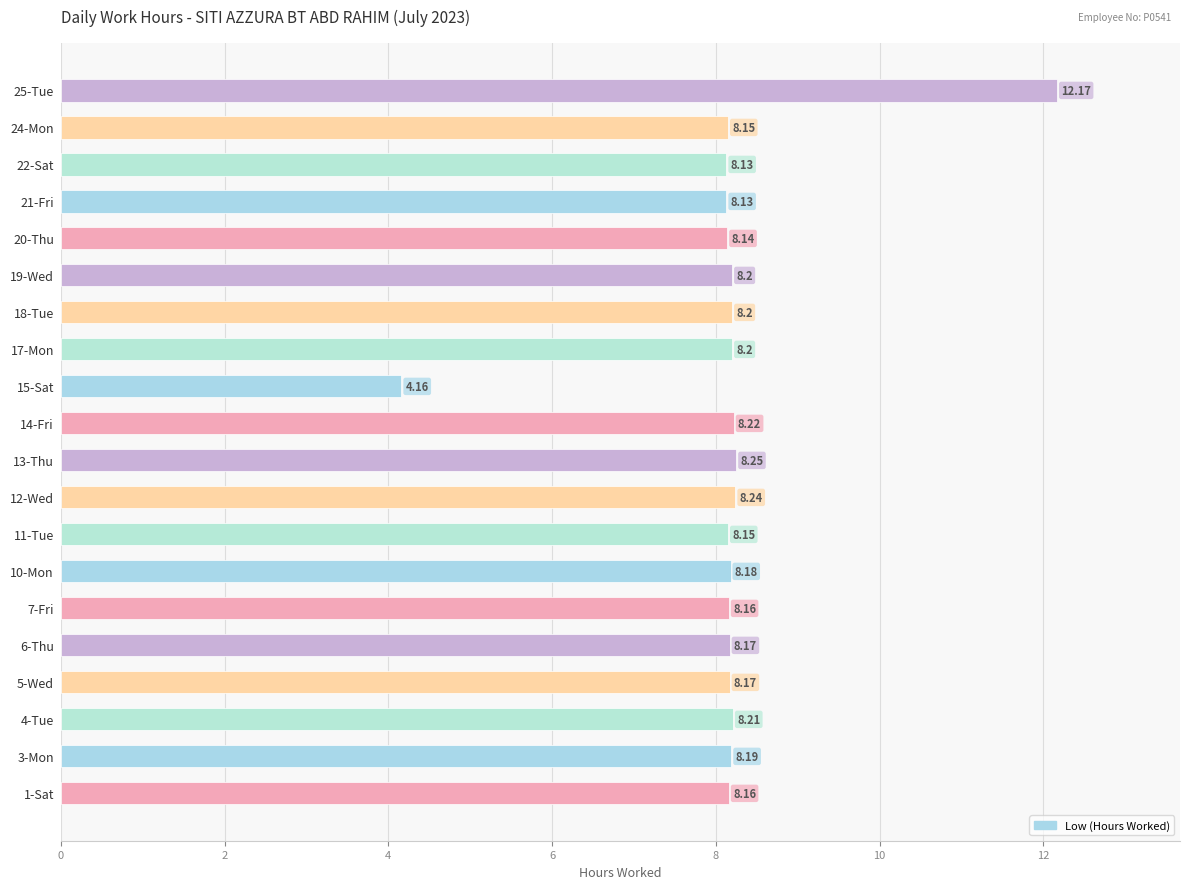

What is the sum of all values?

163.6